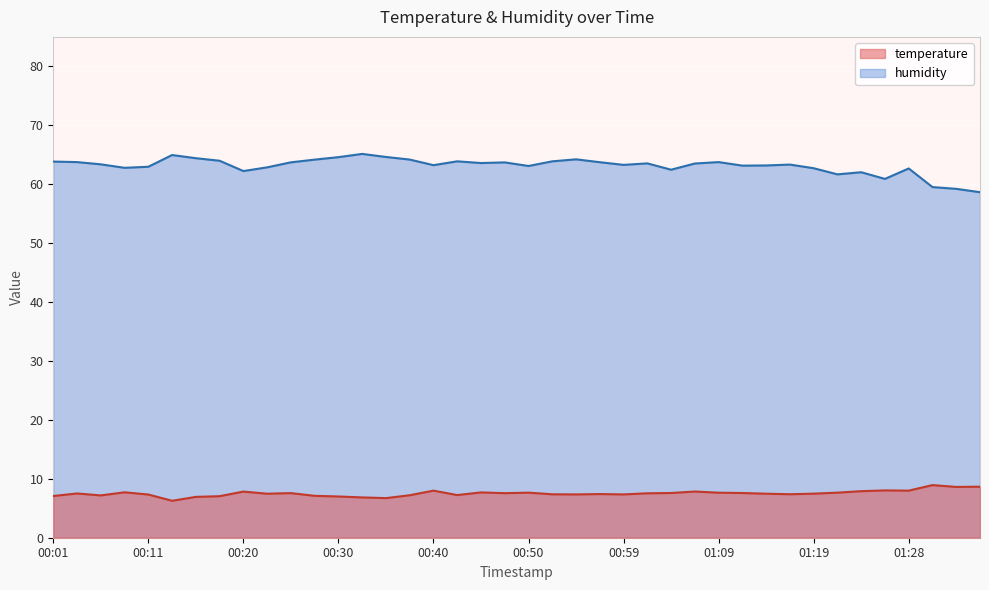

What is the label of the 1st point from the left?

00:01